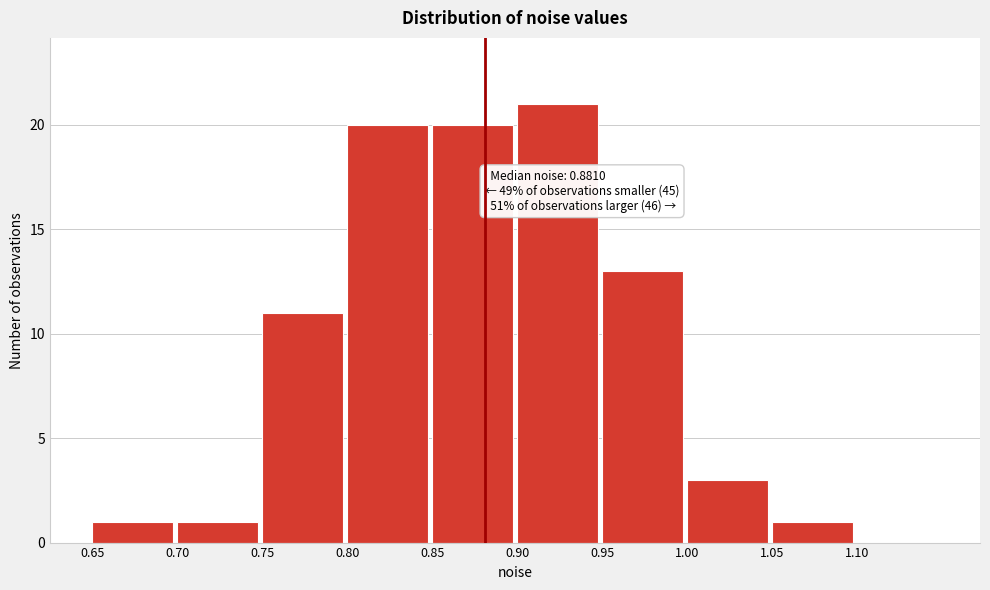

Which range on the x-axis has the tallest bar?

0.90 to 0.95